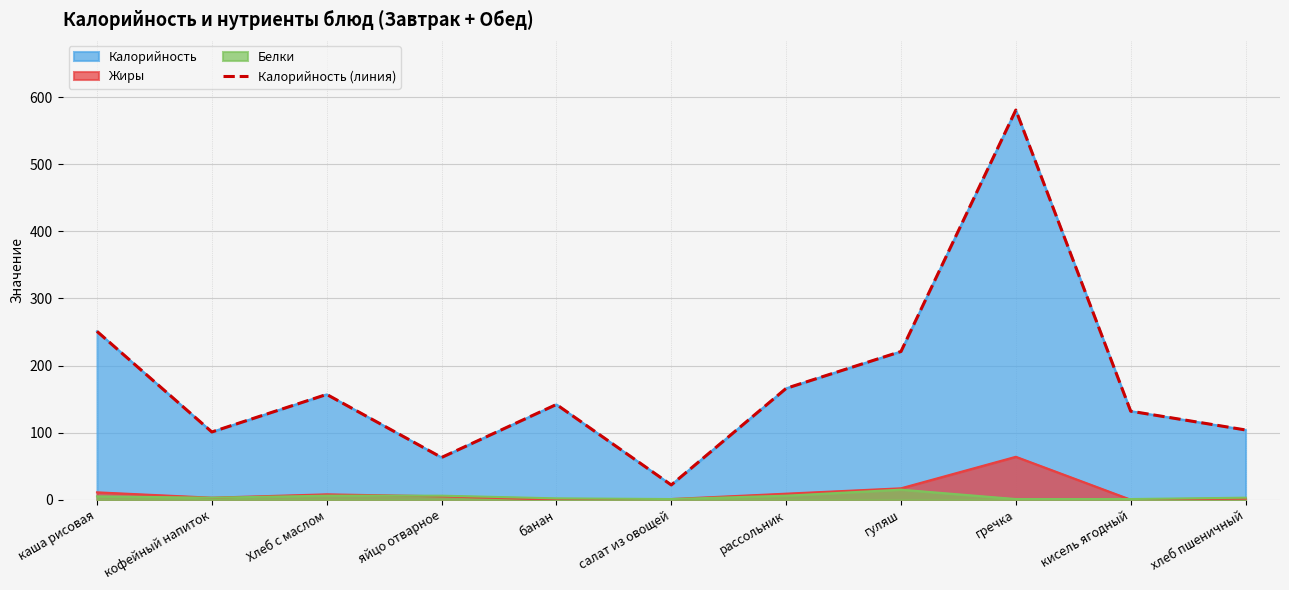

What is the change in value from Хлеб с маслом to гуляш?

+64